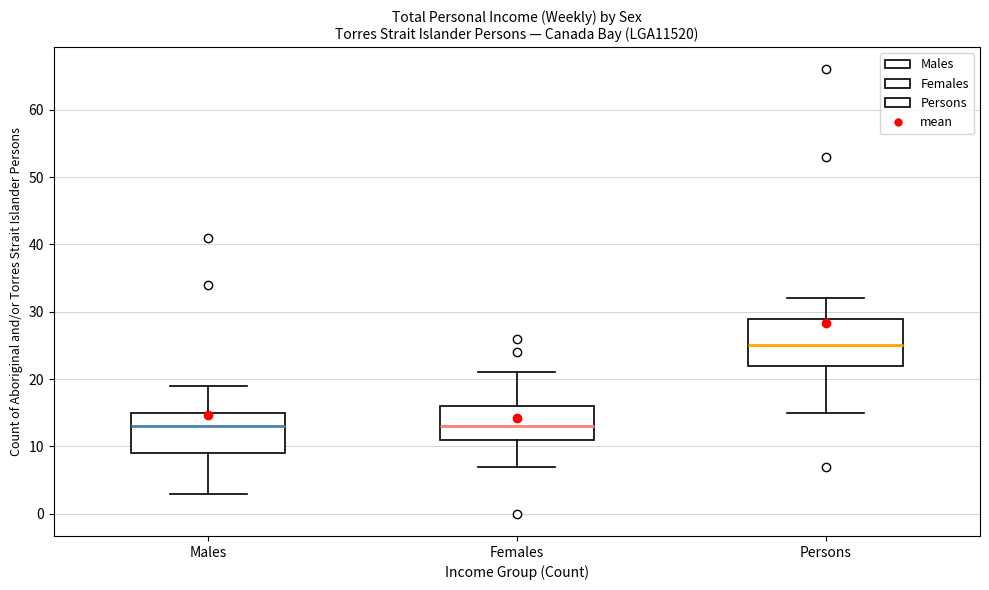

Which box's median line is the highest?

Persons